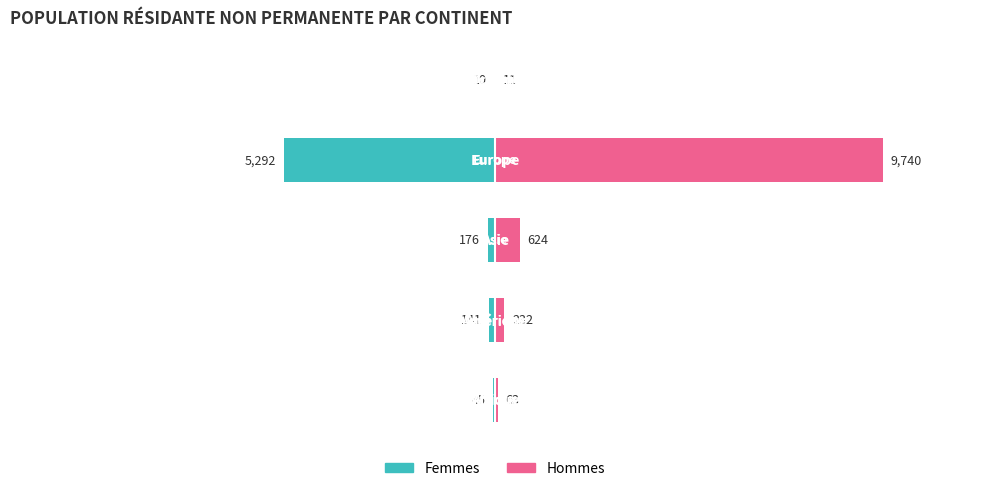

What are all the series names shown in the legend?

Femmes, Hommes